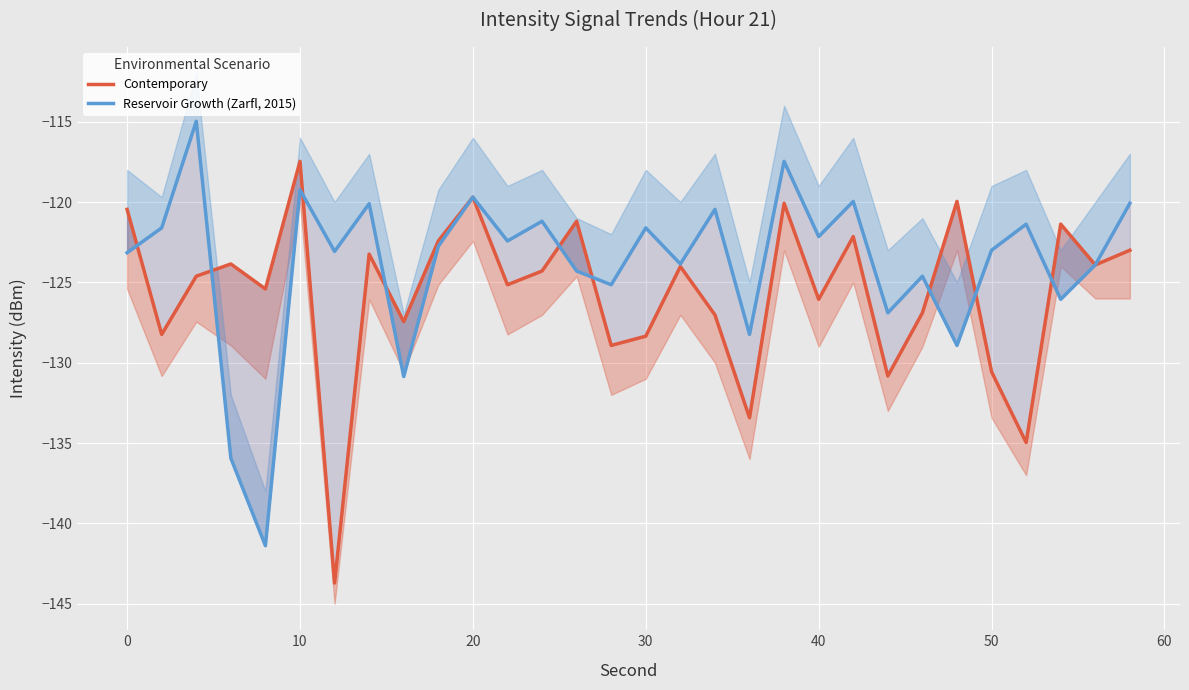

What are all the series names shown in the legend?

Contemporary, Reservoir Growth (Zarfl, 2015)